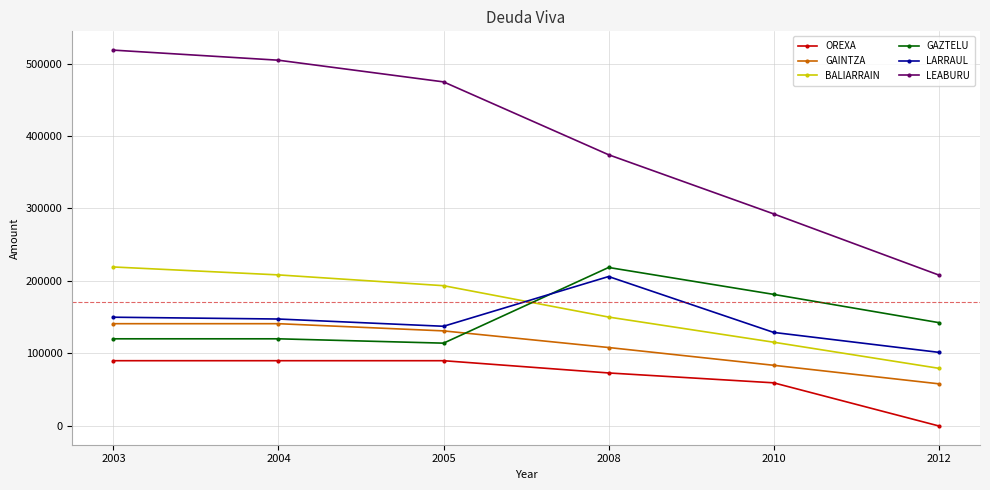

What is the value of the GAINTZA point at the 3rd from the left?

131130.4